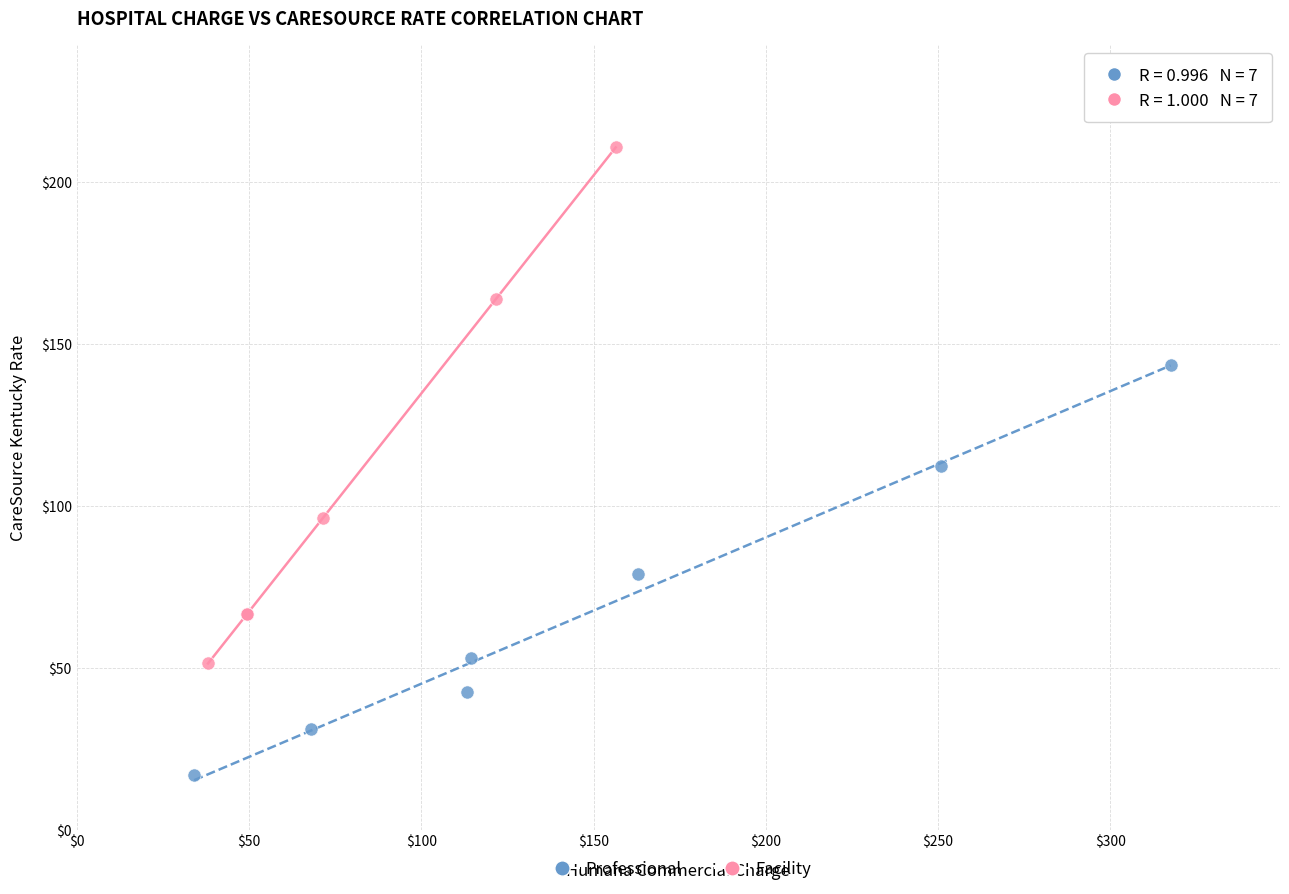

Which series reaches the minimum Y coordinate?

Professional